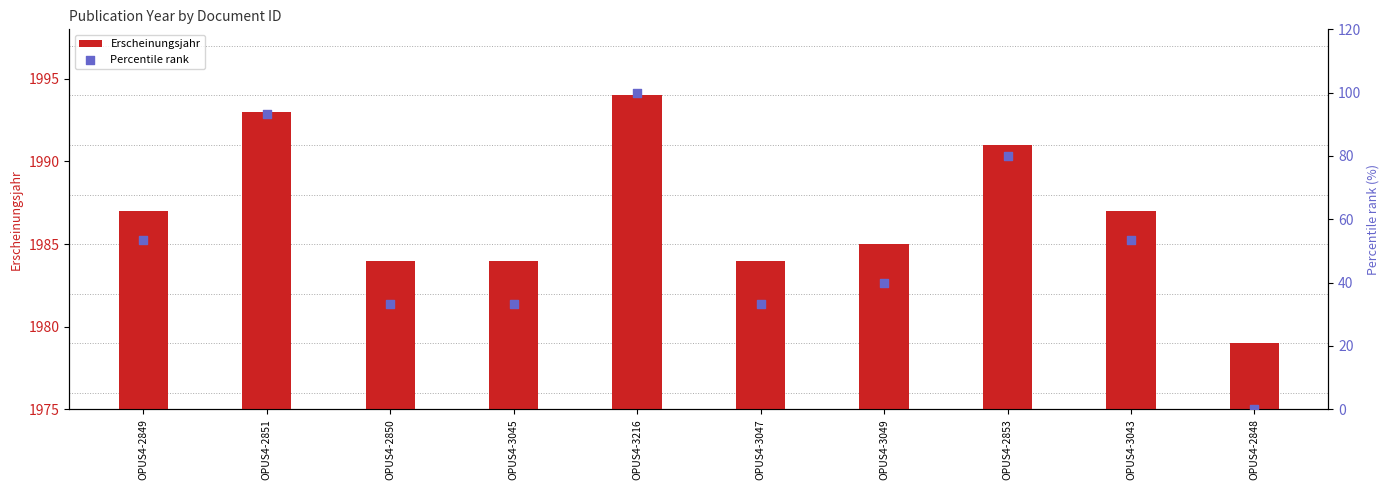

Which series has the widest spread of Y values?

Percentile rank